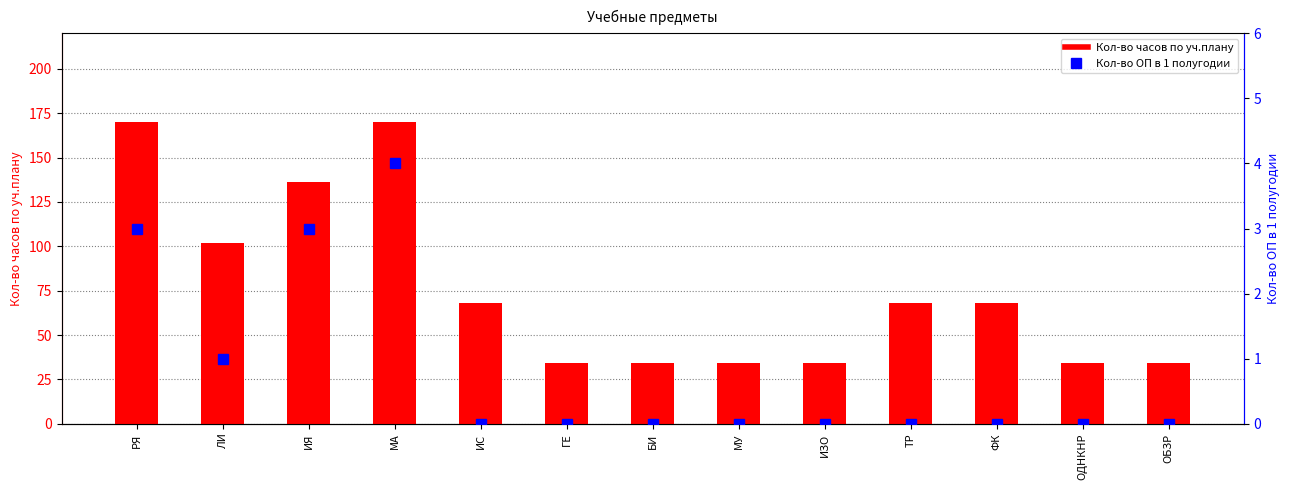

What is the value of the Кол-во часов по уч.плану bar at the 12th from the left?

34